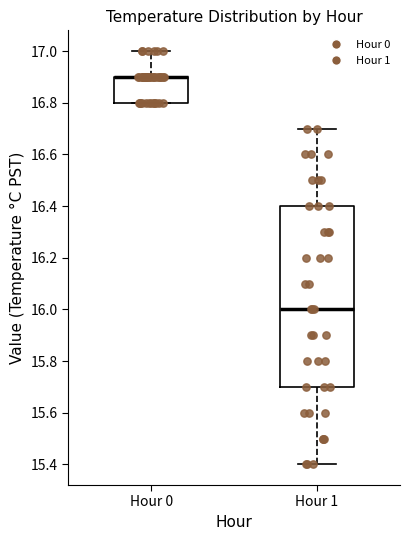

Reading left to right, read every box against the y-axis: the position of its median line, the range the box covers, and the ends of its whiskers. The values are not printed on the chart, so give them approximately, as read against the axis.

Hour 0: median 16.9 (drawn on the box's upper edge), box 16.8 to 16.9, whiskers 16.8 to 17.0
Hour 1: median 16.0, box 15.7 to 16.4, whiskers 15.4 to 16.7